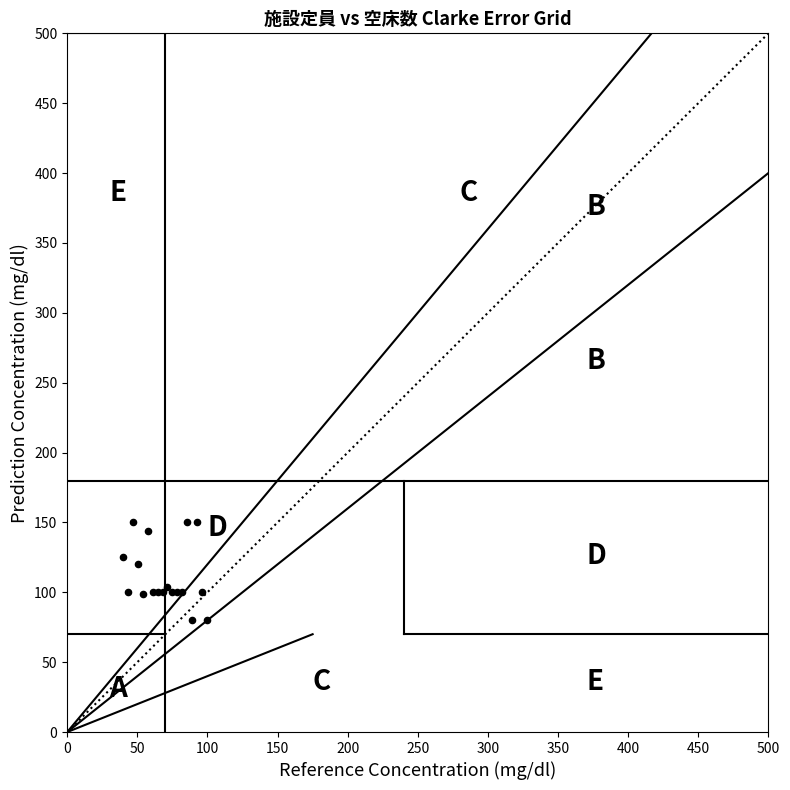

What Y value in the scatter plot is closest to 115?

120